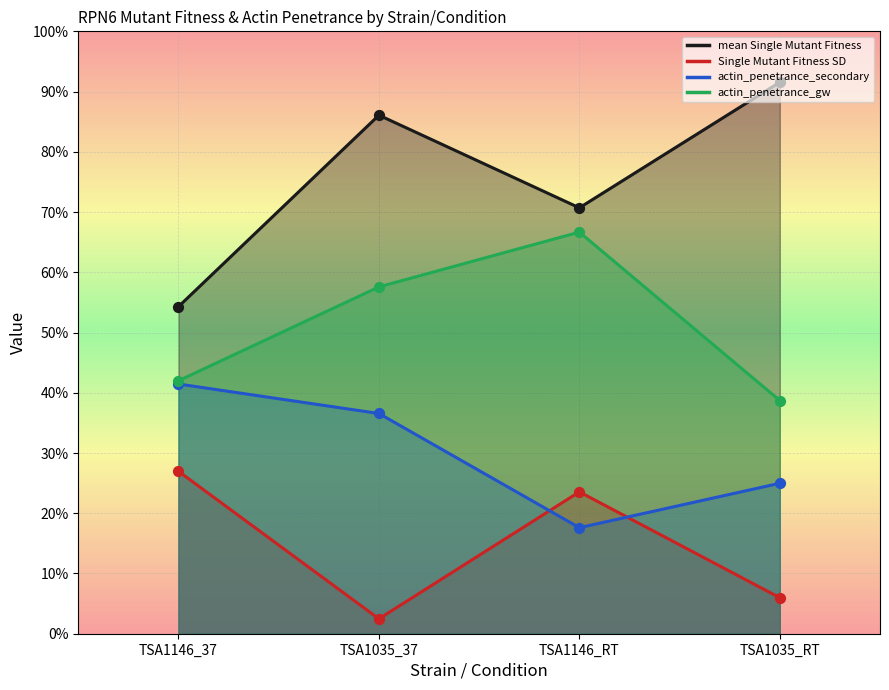

What is the total value across all series at TSA1146_RT?

178.5